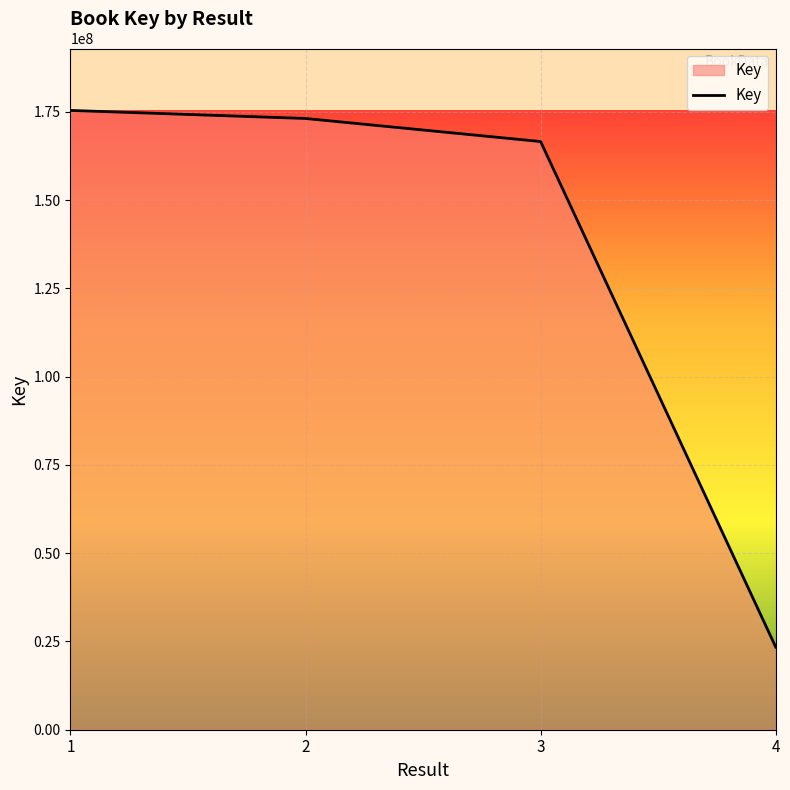

Reading right to left, list all the values displayed in this chart.

4=23393234	3=166582835	2=173116037	1=175394390